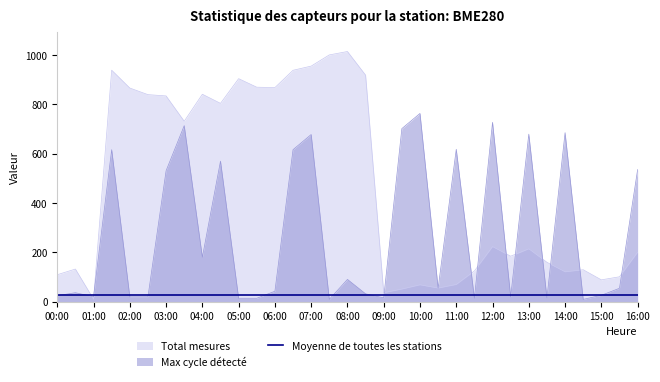

What position from the left is 13:30?

28